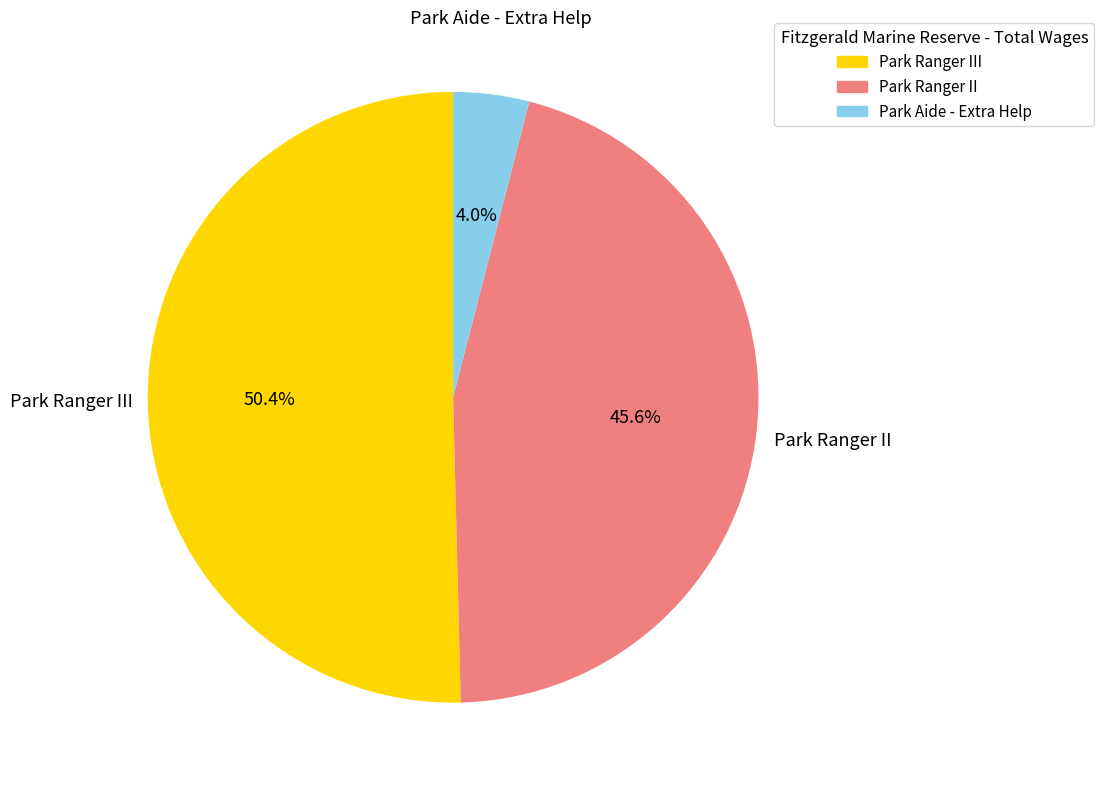

True or false: Park Ranger III accounts for 62% of the total.

False